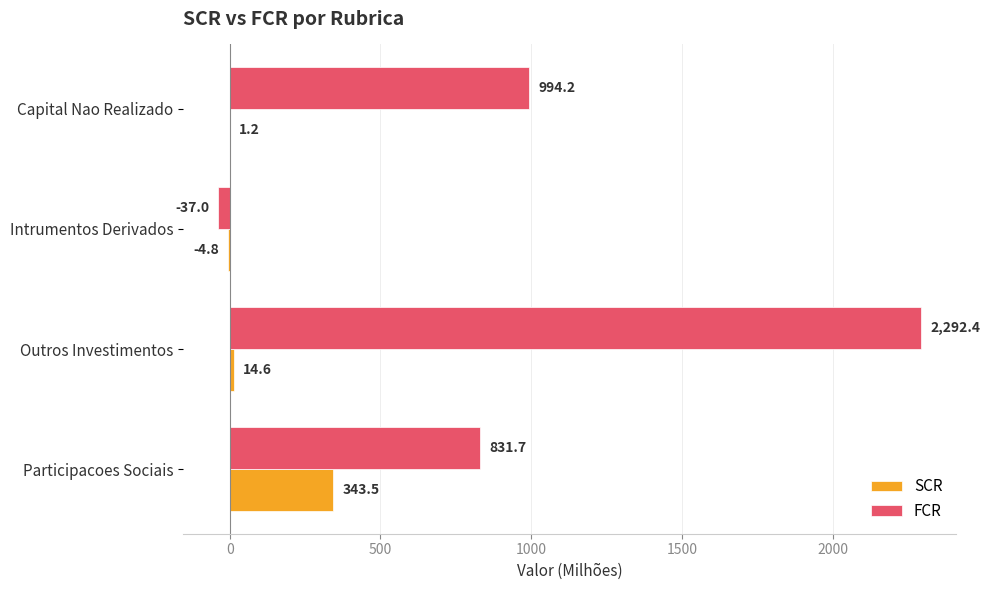

How many categories are shown in the chart?

4